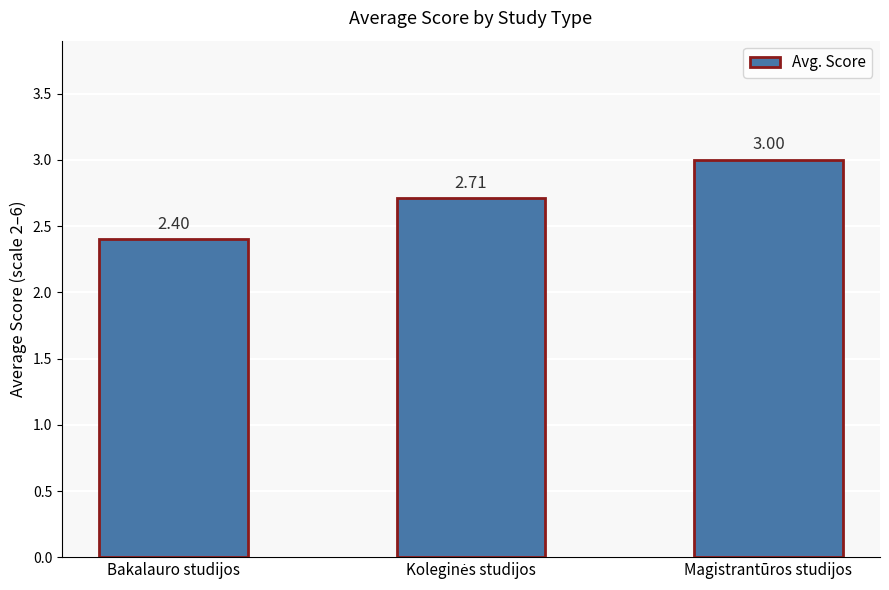

Where is the data nearest to the value 2?

Bakalauro studijos